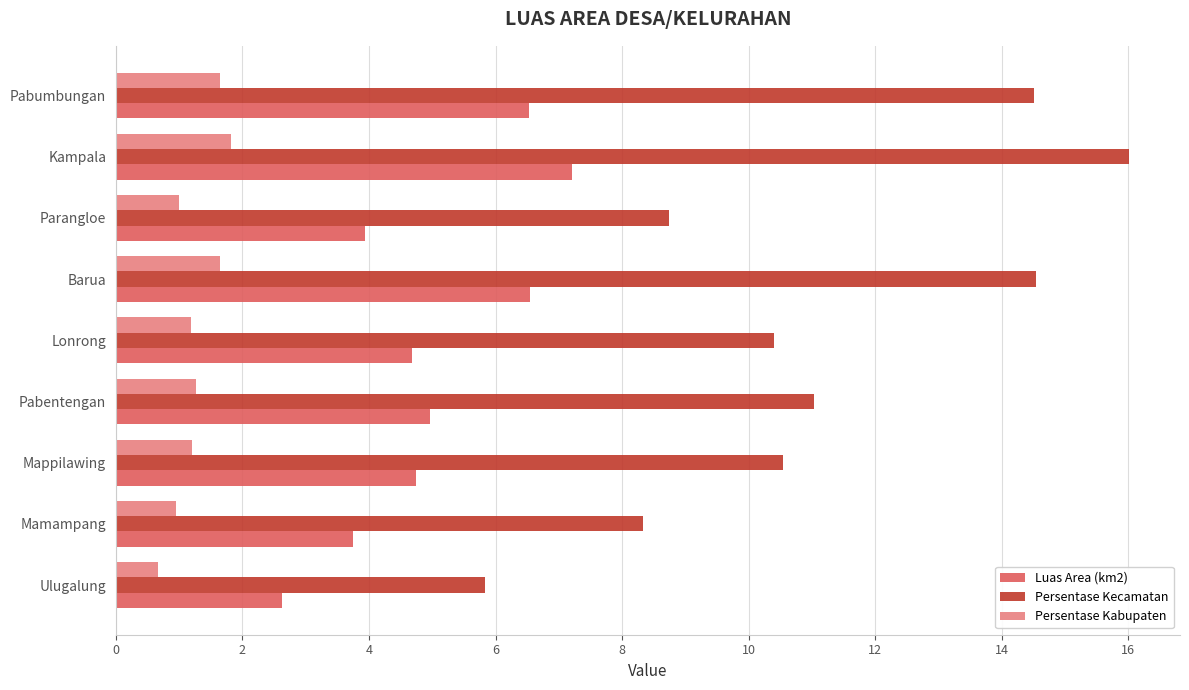

The value of Persentase Kecamatan at Pabumbungan is 14.5. True or false?

True